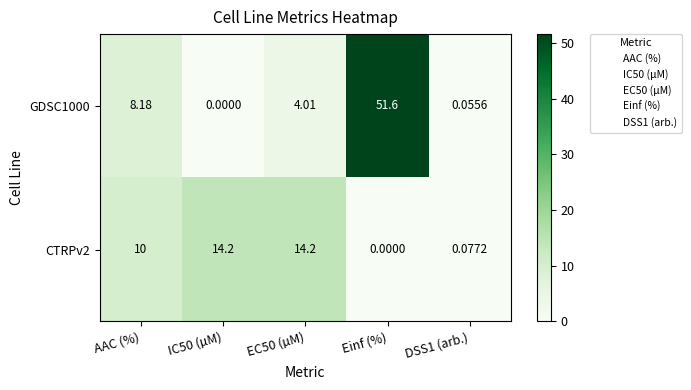

Is the value of CTRPv2 at Einf (%) greater than the value of GDSC1000 at AAC (%)?

No